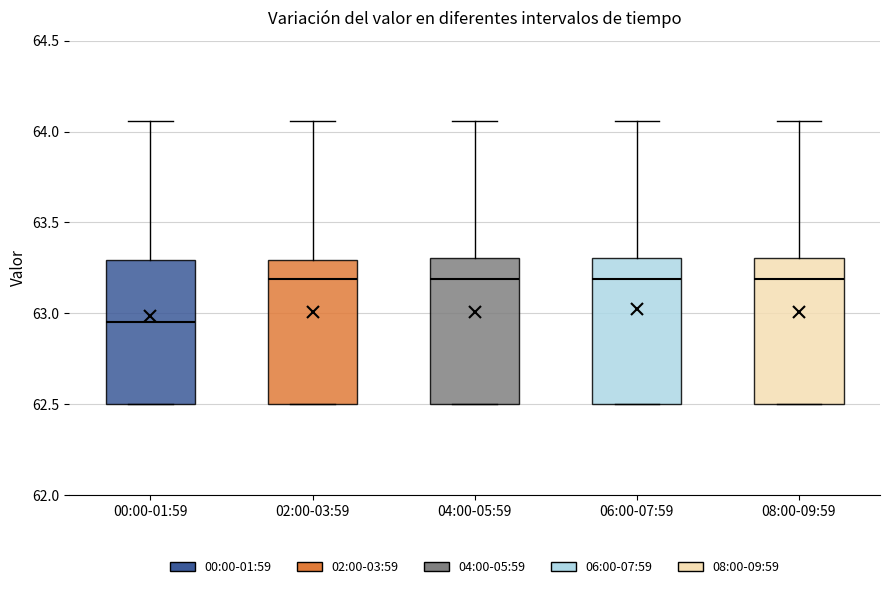

Which box's median line is the lowest?

00:00-01:59